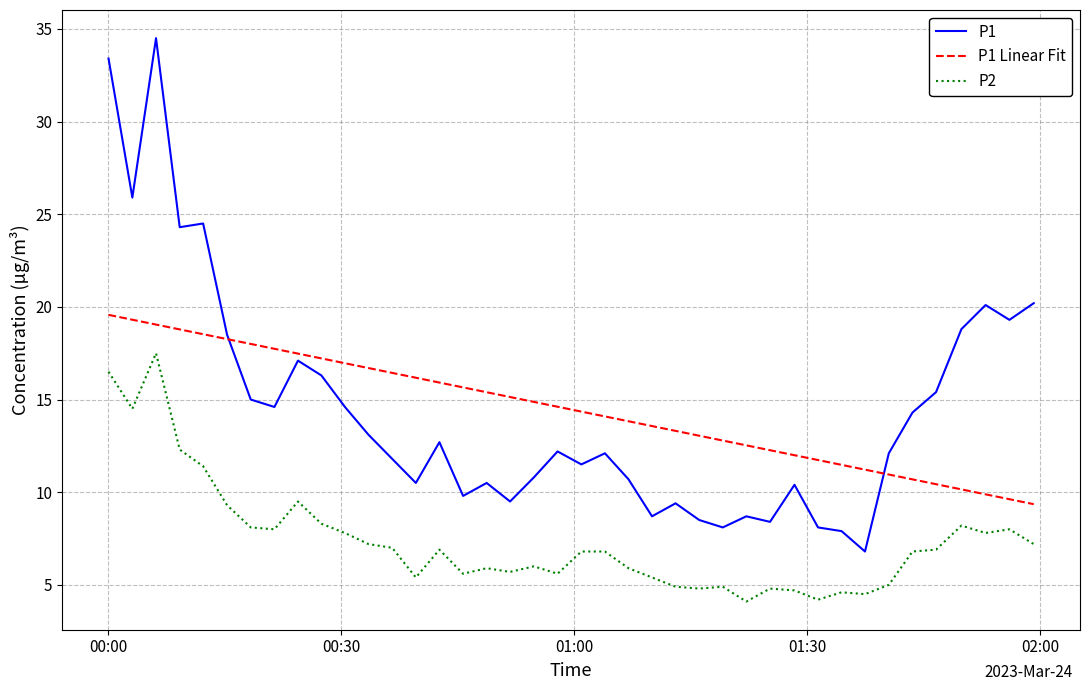

How many lines are shown in the chart?

3